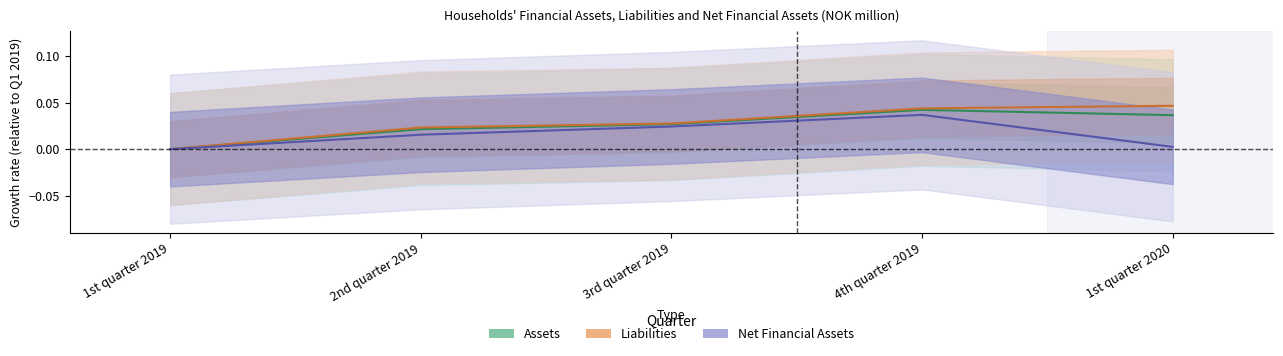

The Net financial assets series shows 0.0 at 2nd quarter 2019. True or false?

True